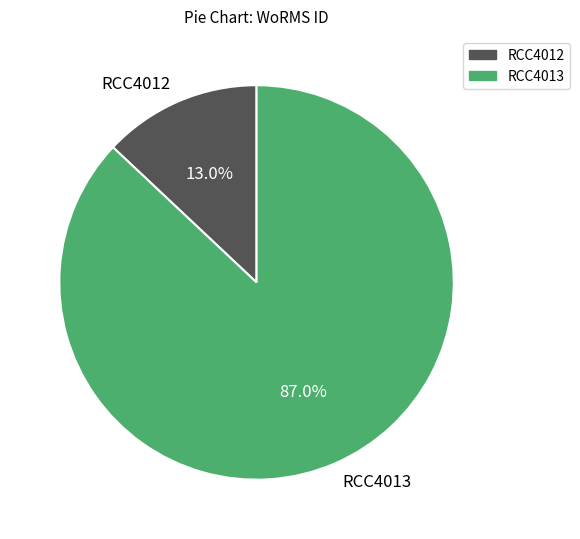

What is the smallest slice in the pie chart?

RCC4012